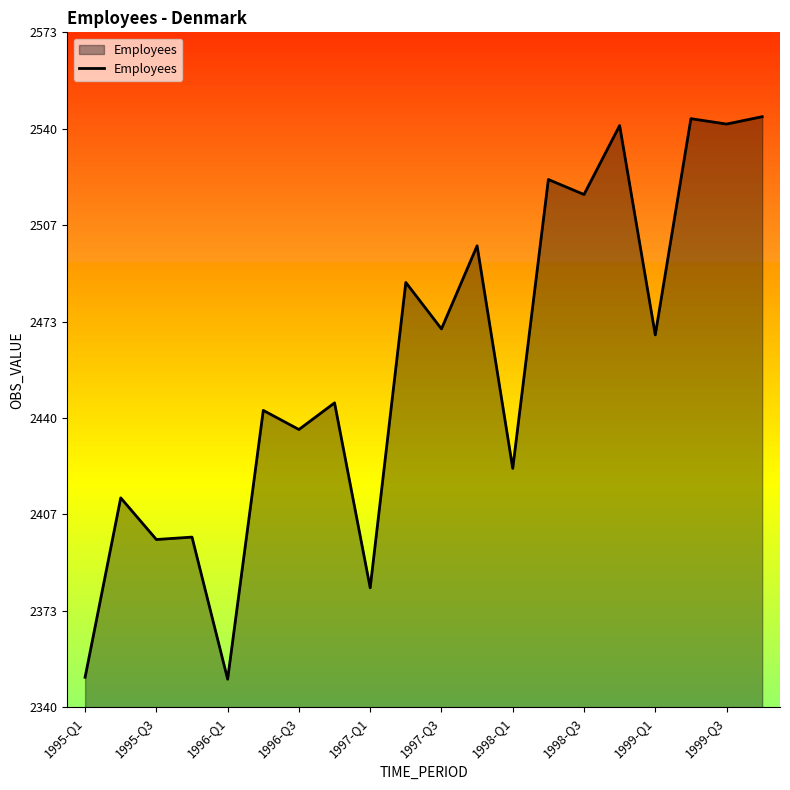

What is the minimum value shown in the chart?

2349.8